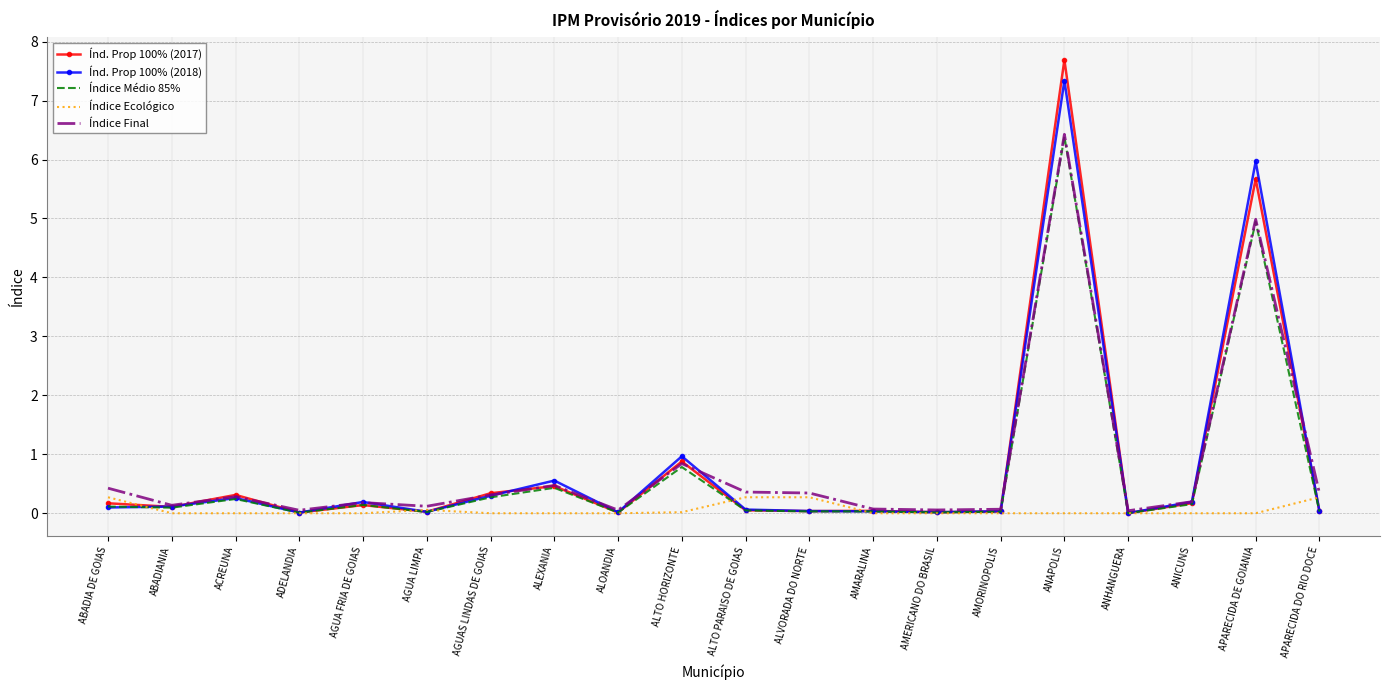

Which category has the highest value in the Índ. Prop 100% (2017) series?

ANAPOLIS